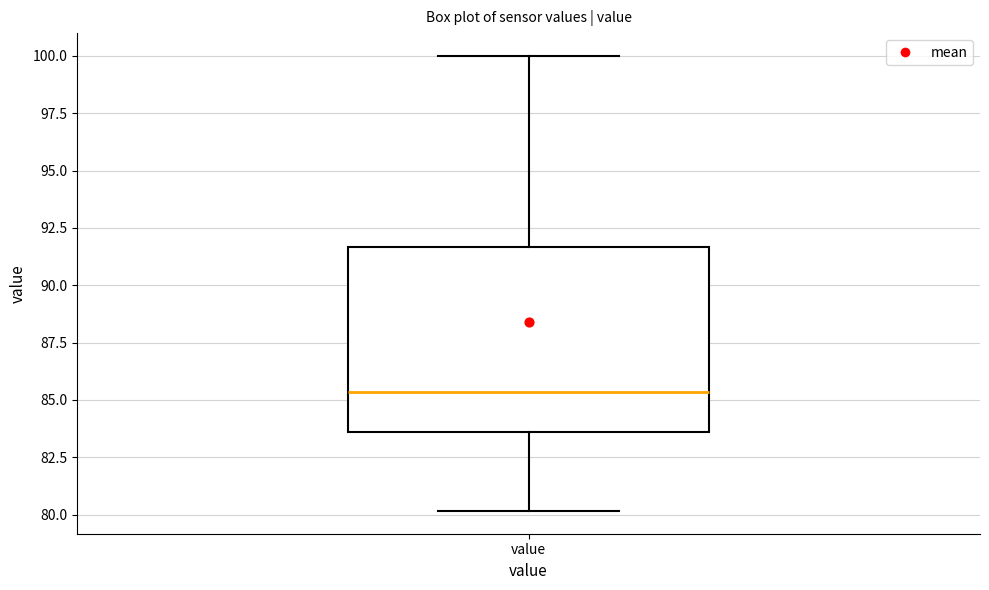

Where does the median line of the box for value sit on the y-axis? The values are not printed on the chart, so give them approximately, as read against the axis.

85.5